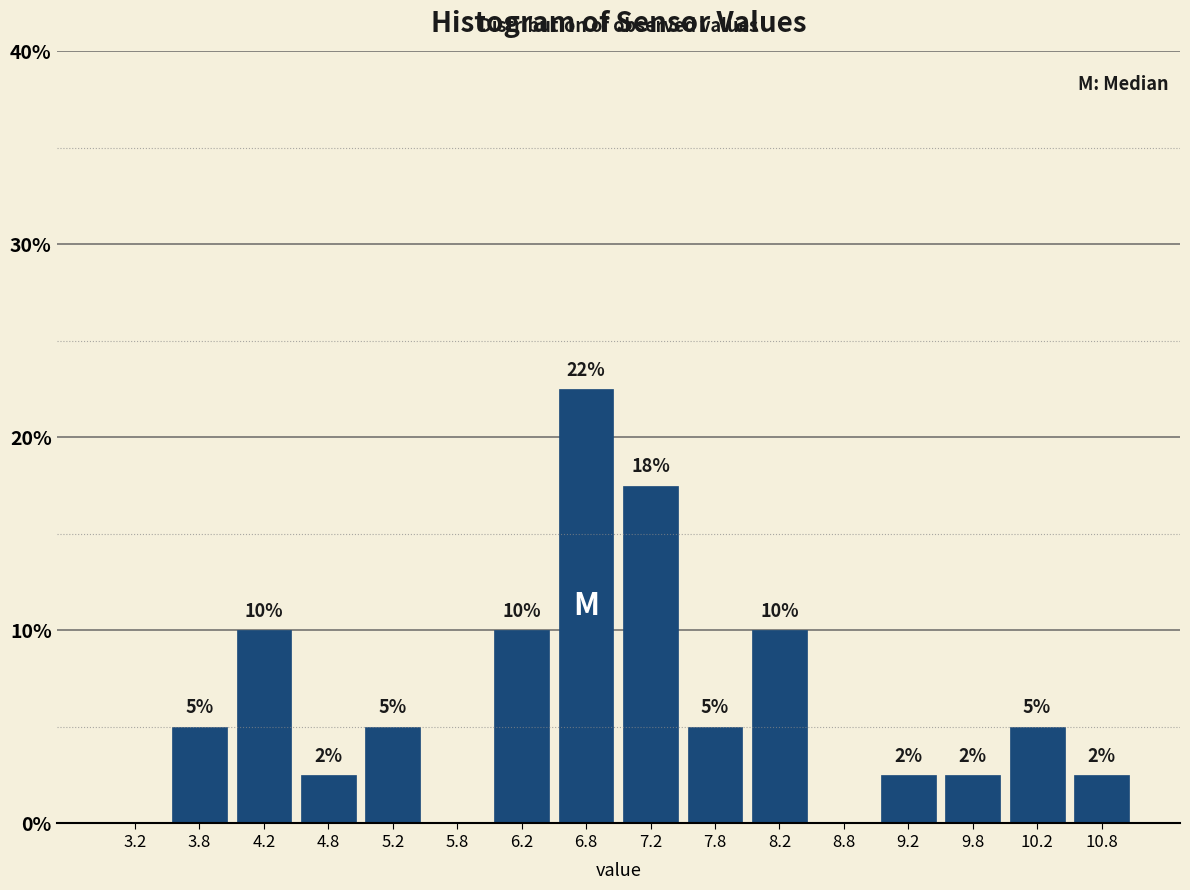

Over which range of the x-axis is the bar tallest?

6.5 to 7.0